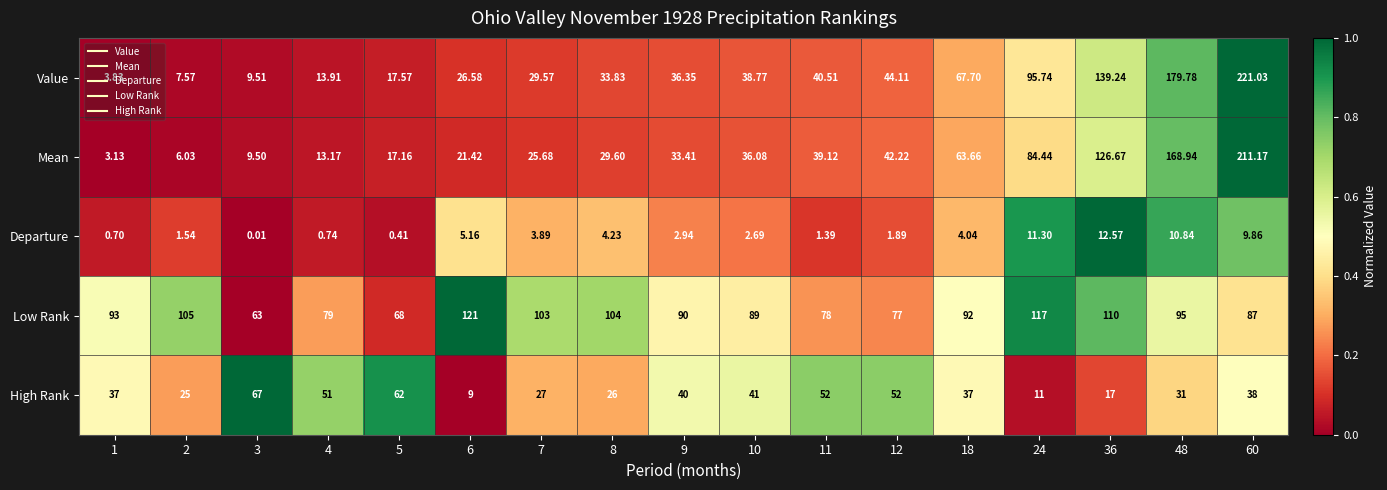

List the series in order of their peak value, highest first.

Value, Mean, Low Rank, High Rank, Departure